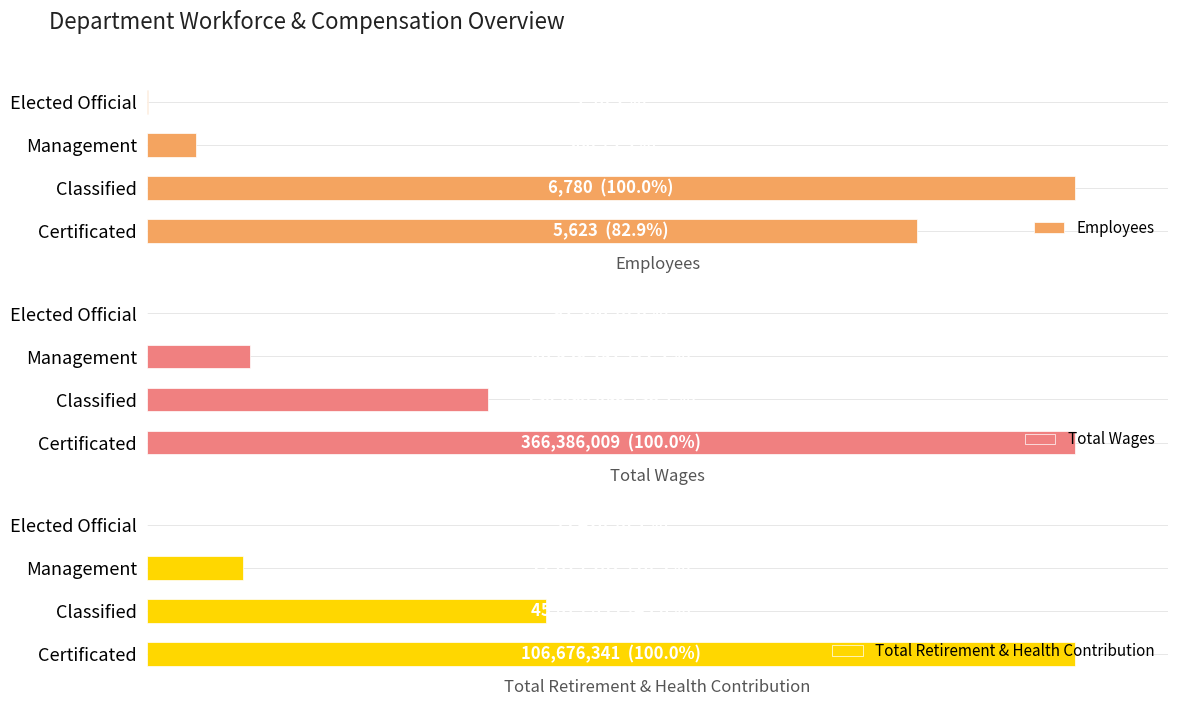

What is the difference between the Employees values at Elected Official and Classified?

6773